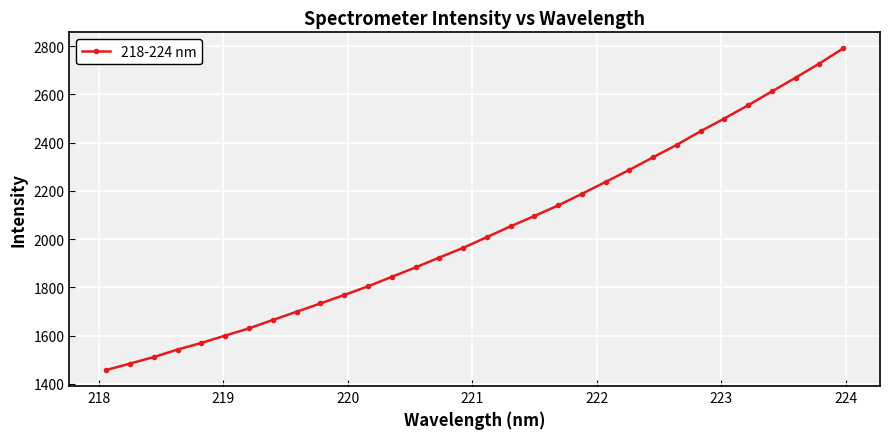

What is the smallest value displayed?

1457.2